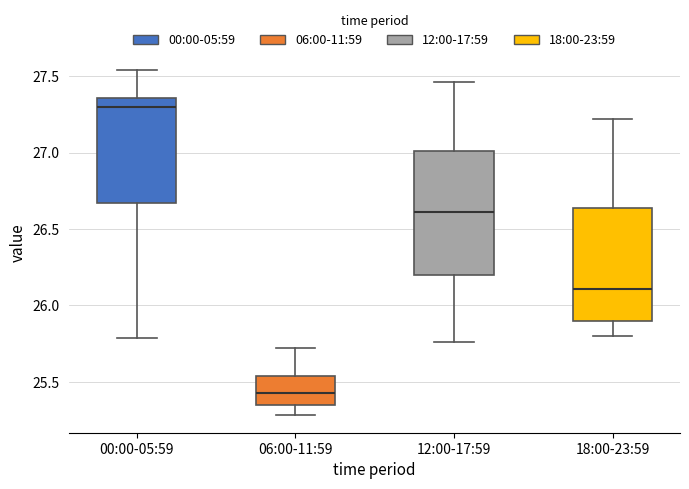

Where is the lower edge of the box for 12:00-17:59 on the y-axis? The values are not printed on the chart, so give them approximately, as read against the axis.

26.20